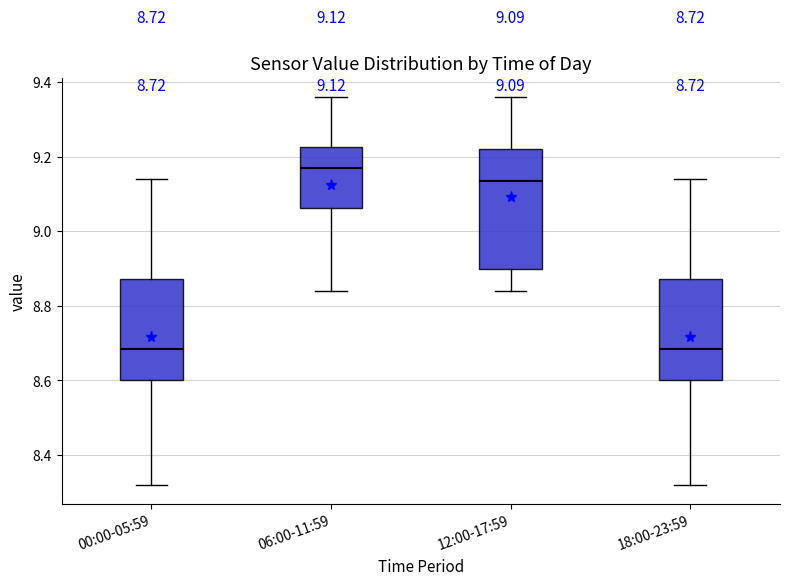

Which box is the tallest, from its lower edge to its upper edge?

12:00-17:59